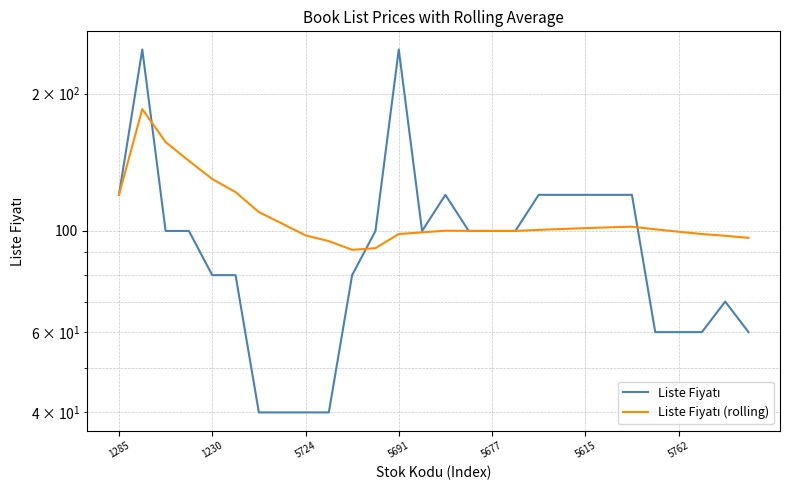

Which series has the largest range (max minus min)?

Liste Fiyatı